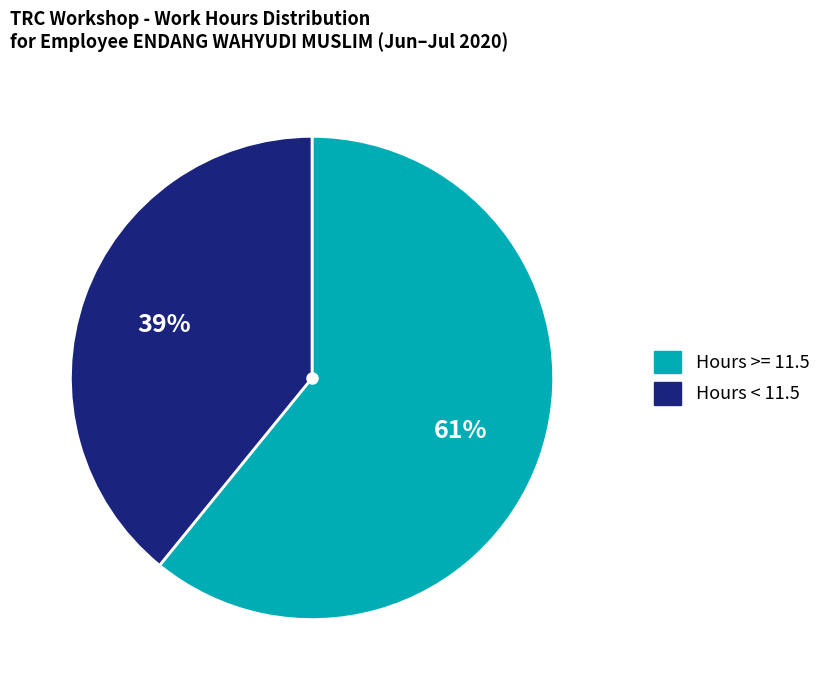

To the nearest percent, what is the difference between the largest and smallest slice percentages?

22%